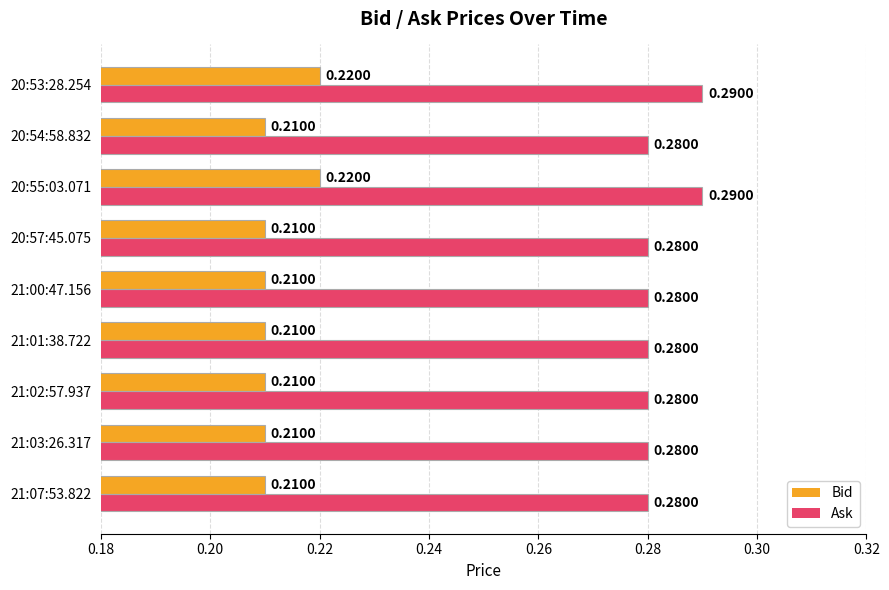

Is the value of Ask at 21:01:38.722 greater than the value of Bid at 20:55:03.071?

Yes